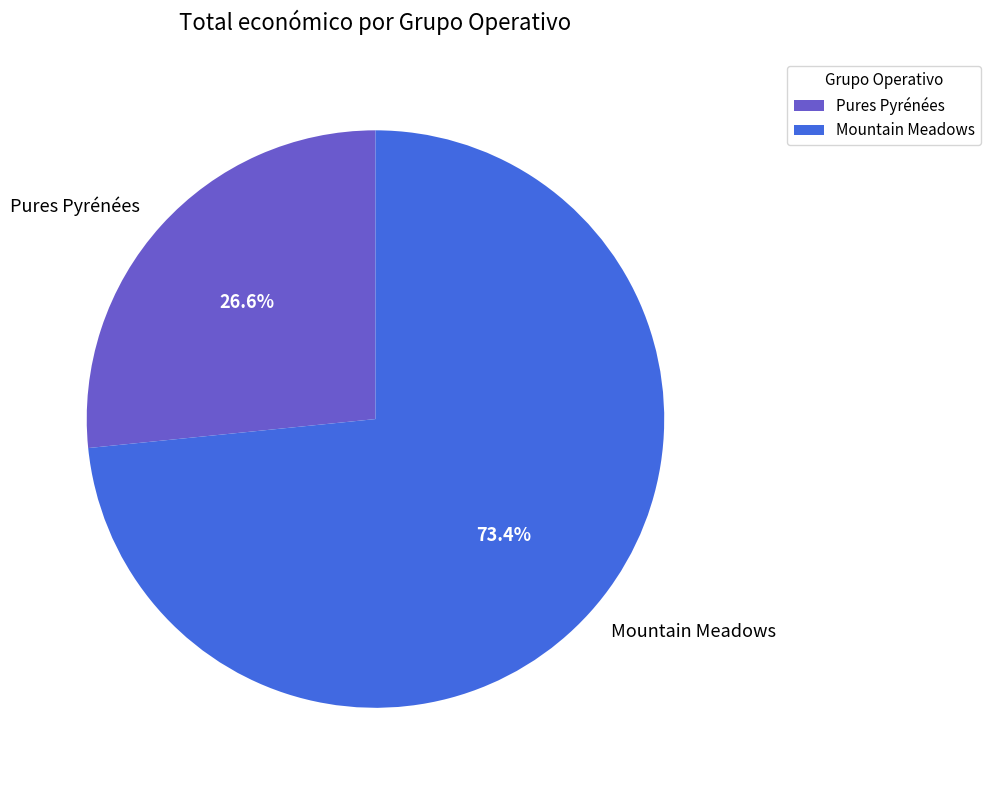

Combined, what portion of the pie is Pures Pyrénées and Mountain Meadows?

100.0%